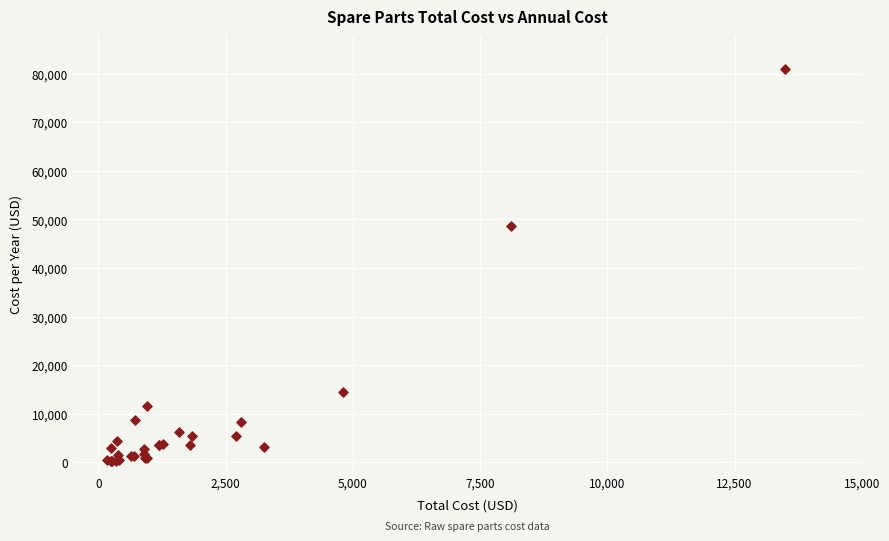

What Y value in the scatter plot is closest to 40620?

48600